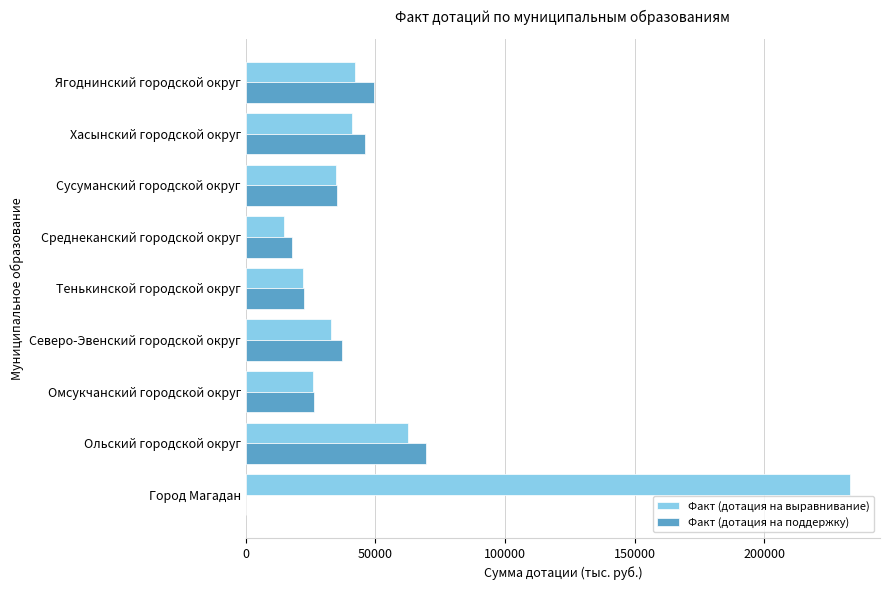

Is it true that Факт (дотация на выравнивание) equals 34647.0 at Сусуманский городской округ?

True